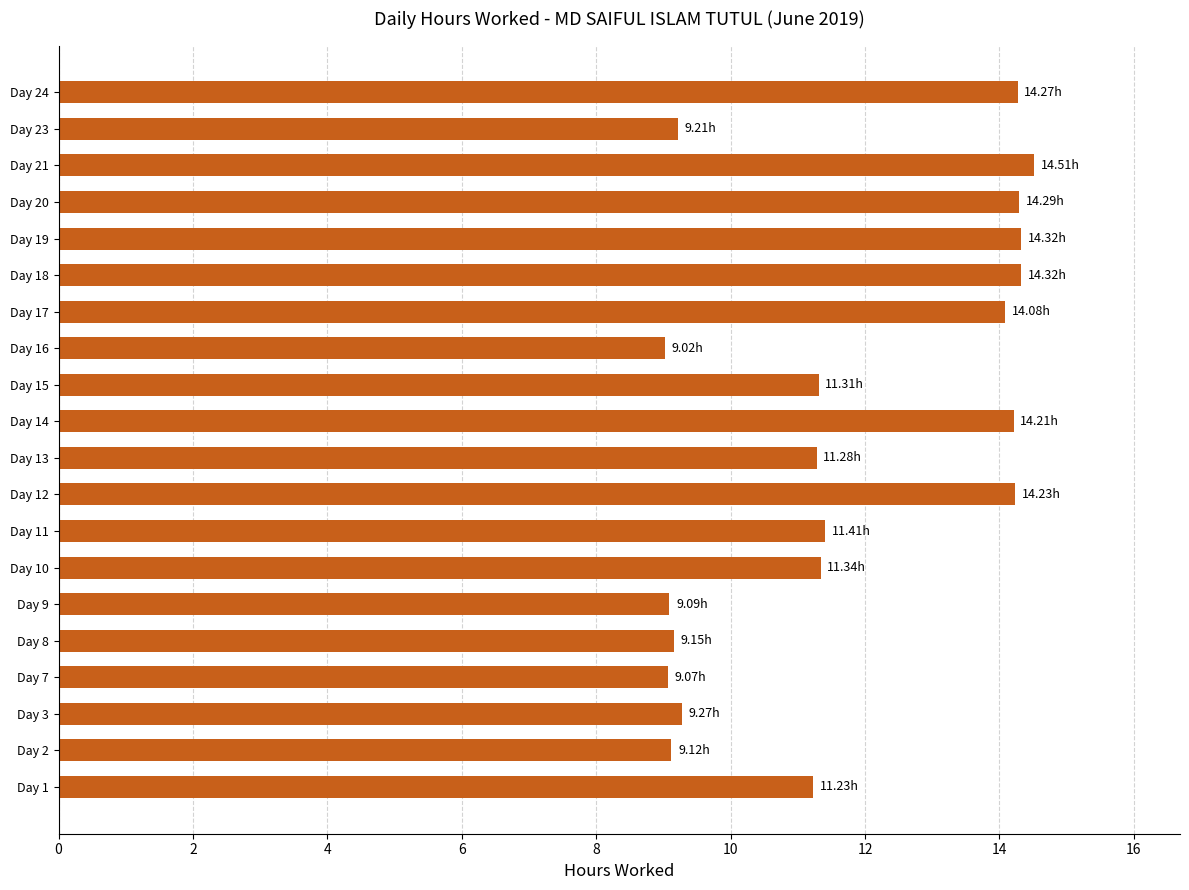

What is the difference between the maximum and minimum values?

5.5